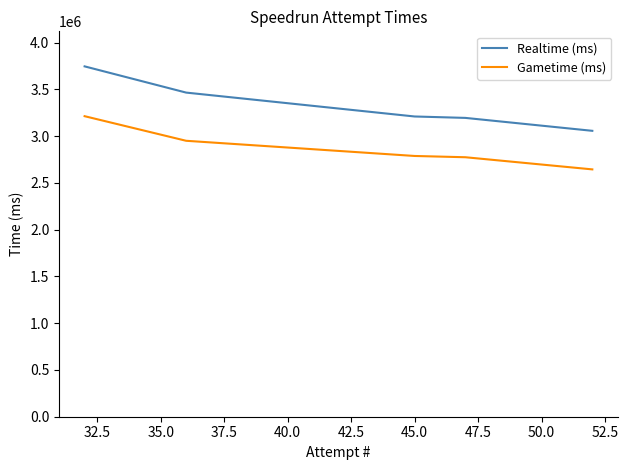

What is the difference between the maximum and minimum values in the Gametime (ms) series?

568849